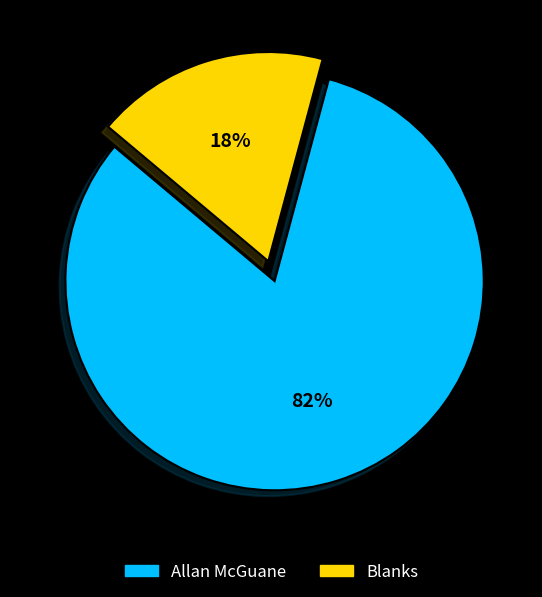

To the nearest percent, what is the difference between the Blanks and Allan McGuane slice percentages?

64%